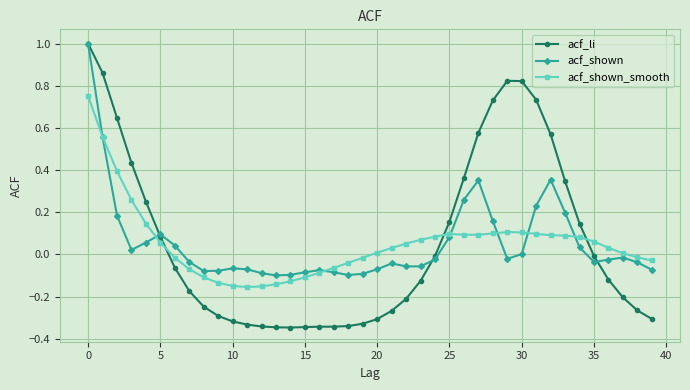

Which series ends up on top after the final intersection of acf_li and acf_shown_smooth?

acf_shown_smooth